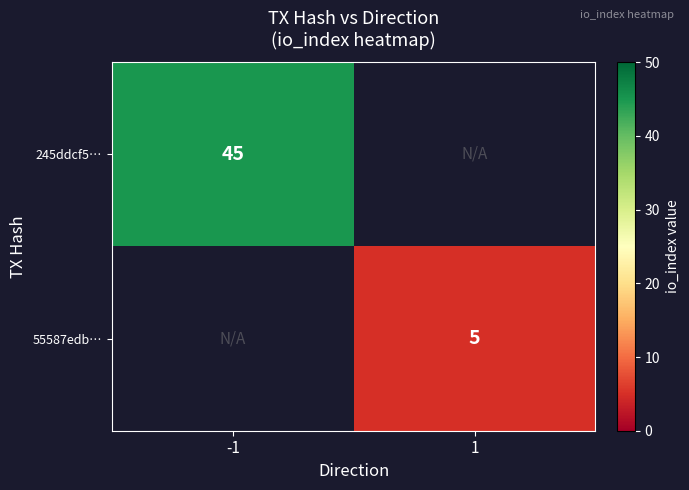

The value of 55587edb… at 1 is 5. True or false?

True